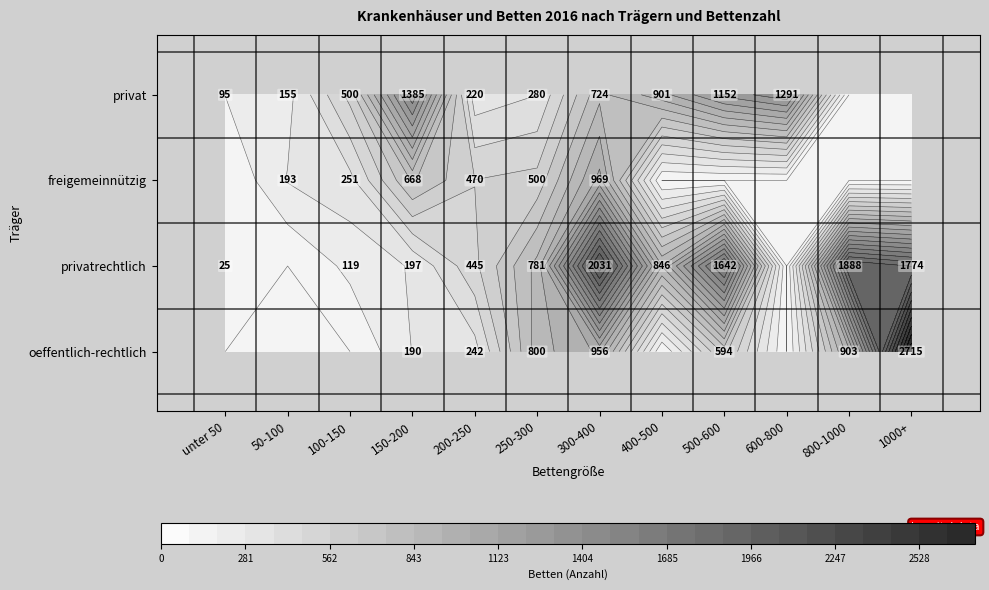

Which has a higher value, 1000+ or 500-600?

1000+